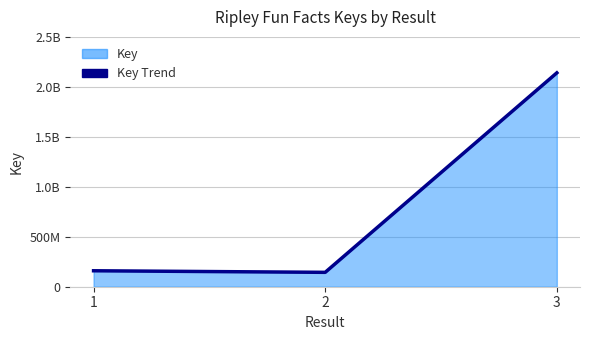

Is it true that the value at 3 is 1301214313?

False